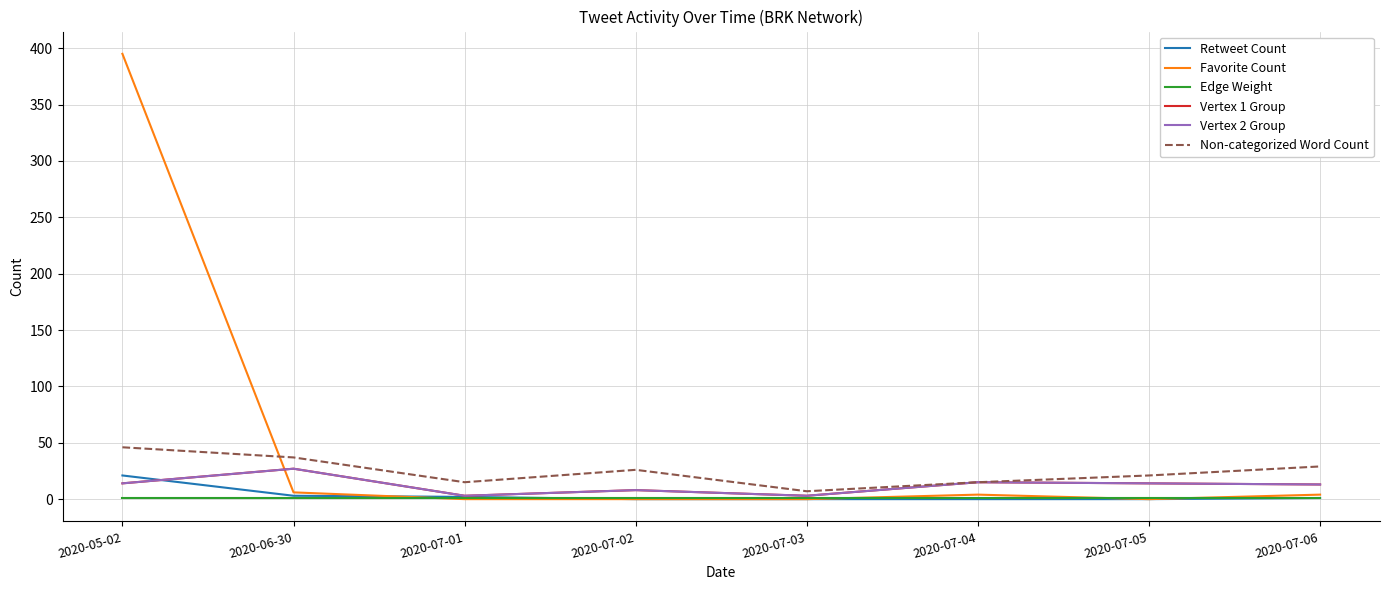

True or false: Edge Weight has more than 1 points higher than both neighbors.

False